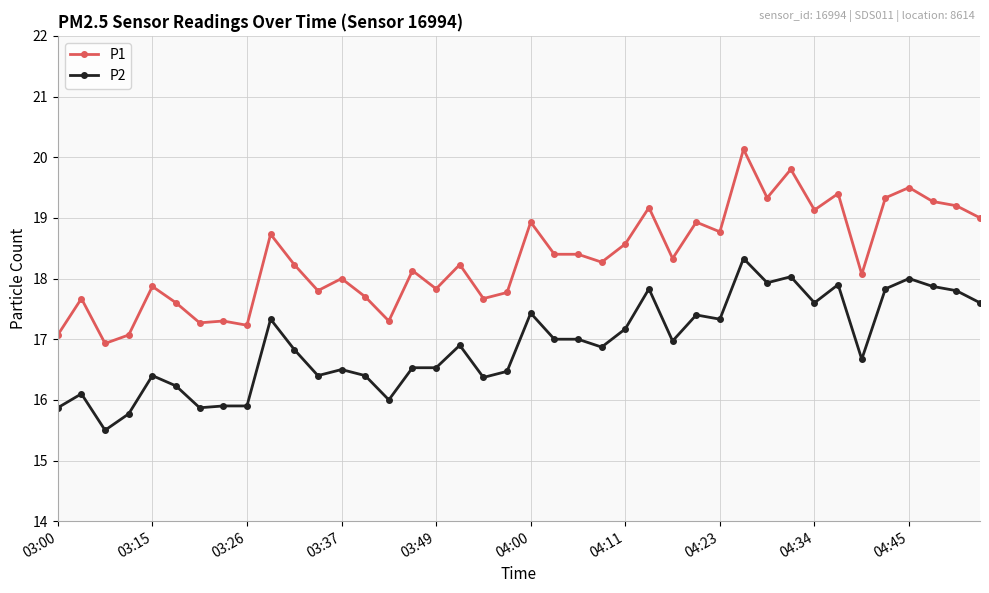

Which series has the largest total across all categories?

P1